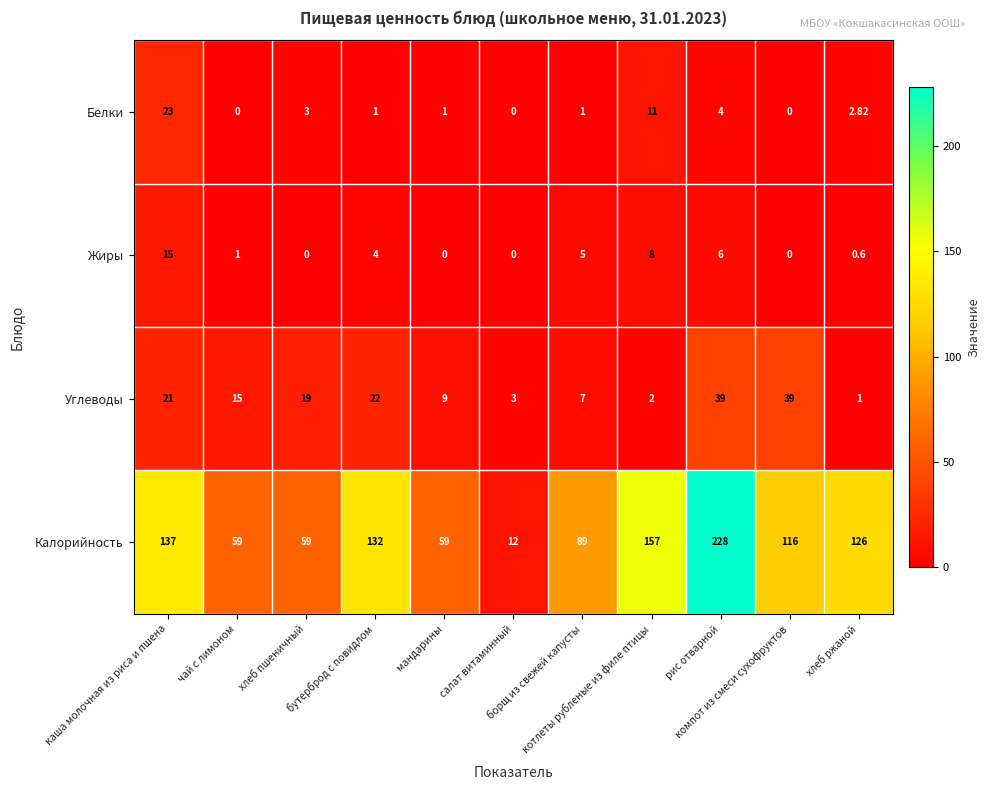

Rank the series by their maximum value, from lowest to highest.

Жиры, Белки, Углеводы, Калорийность